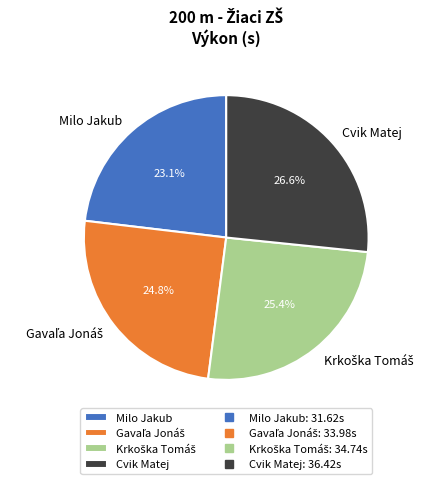

What percentage is NOT represented by Milo Jakub?

76.9%